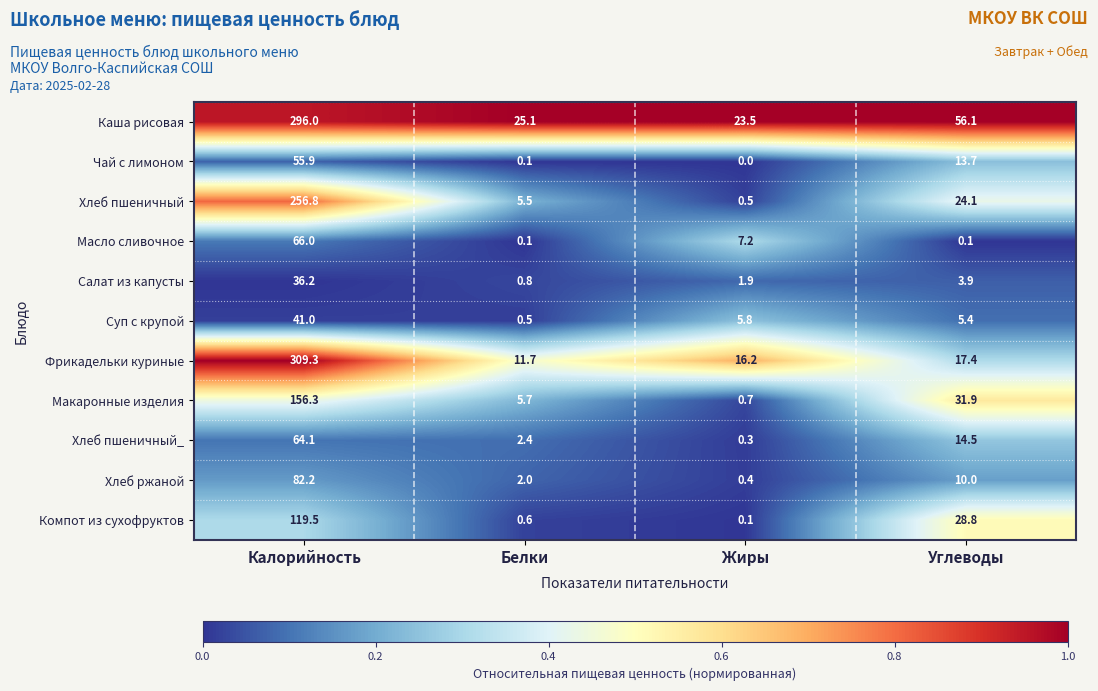

What is the maximum value for Хлеб пшеничный?

256.8